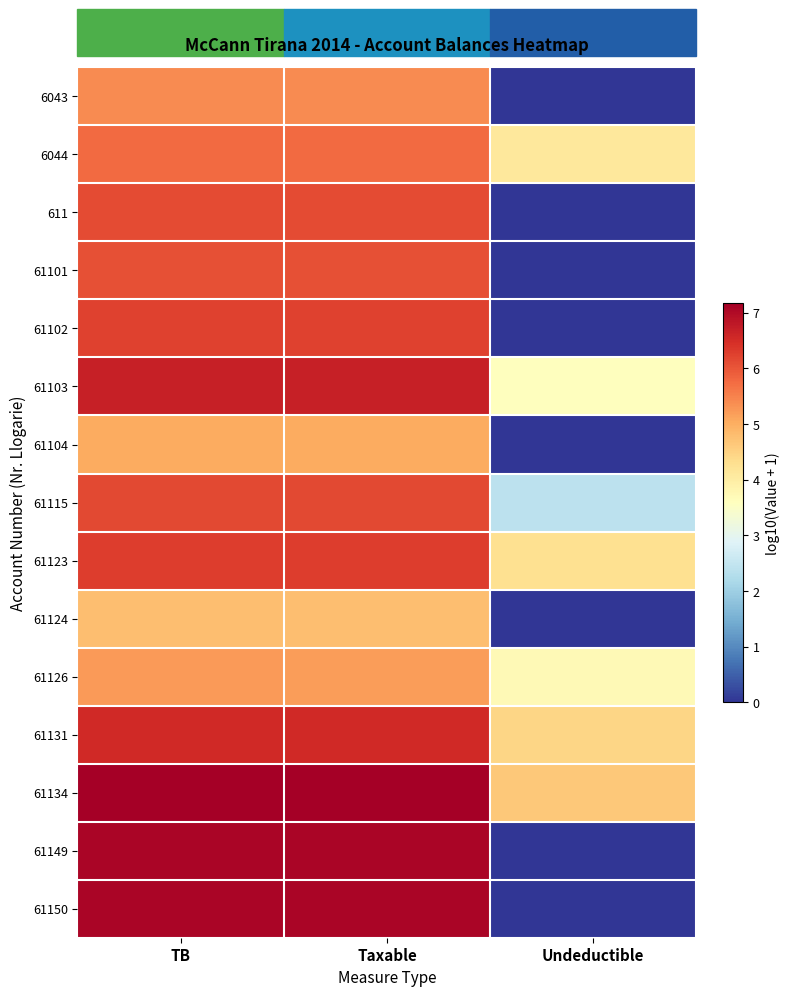

Which series has the largest total across all categories?

61134